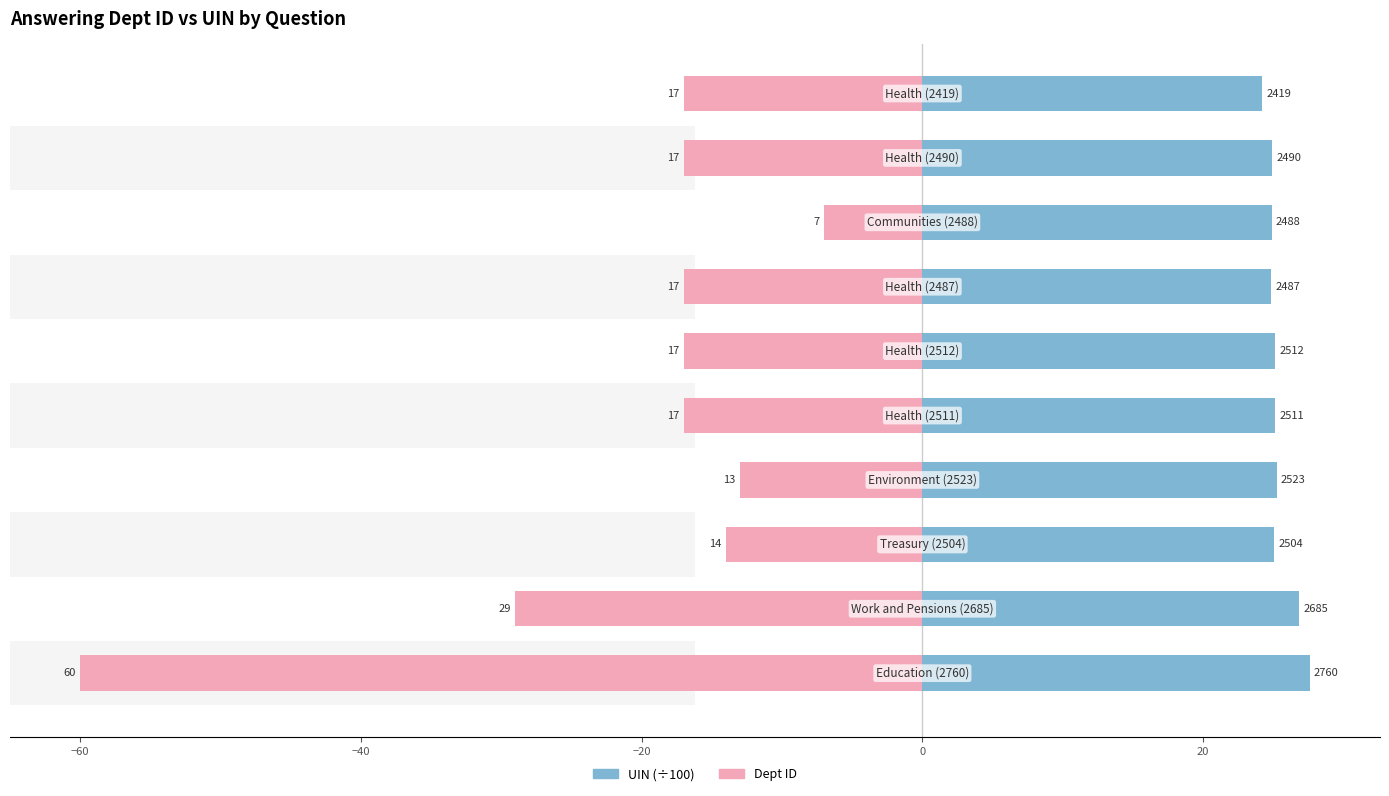

Which series has the widest spread of values?

Dept ID